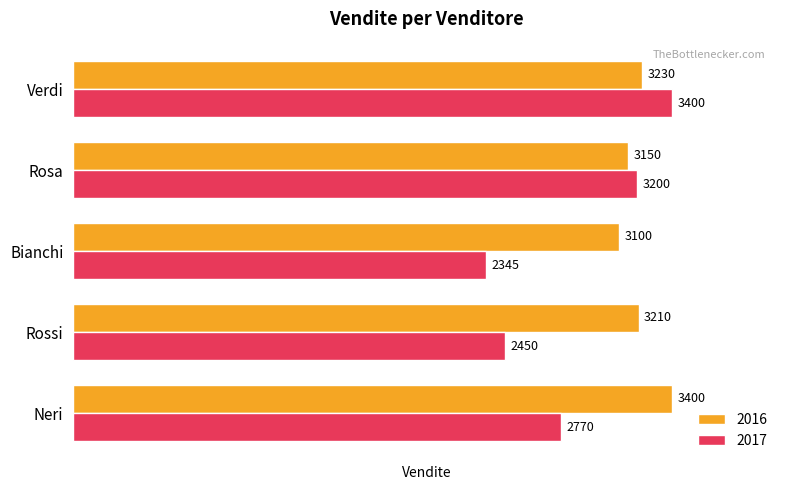

At which category does the chart reach its minimum across all series?

Bianchi